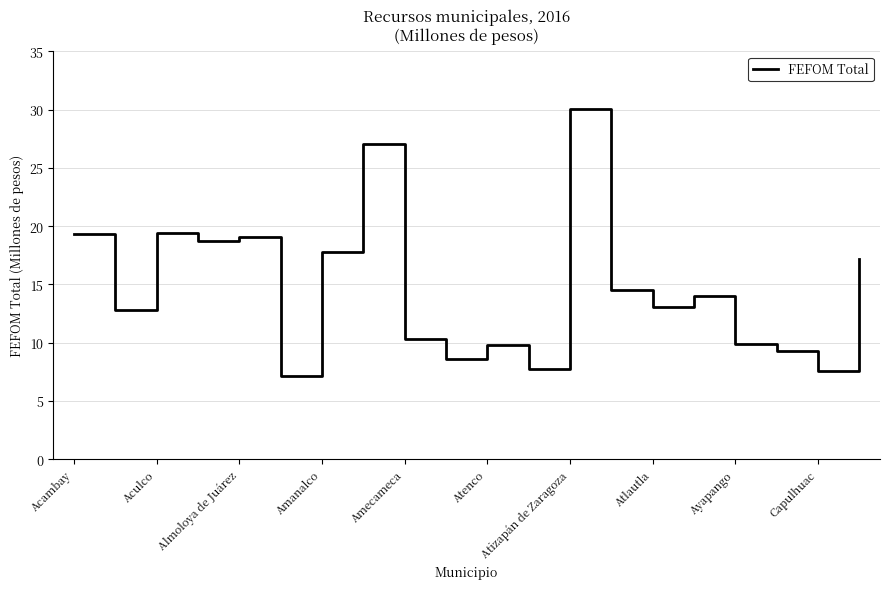

How many lines are shown in the chart?

1